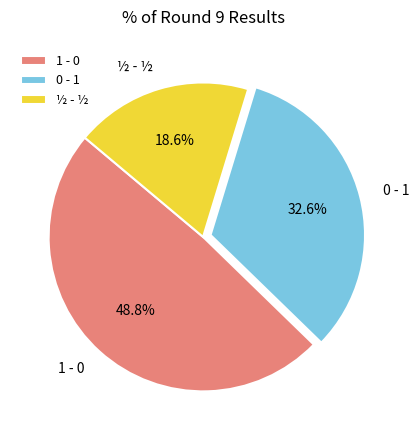

Which has a higher value, 1 - 0 or 0 - 1?

1 - 0